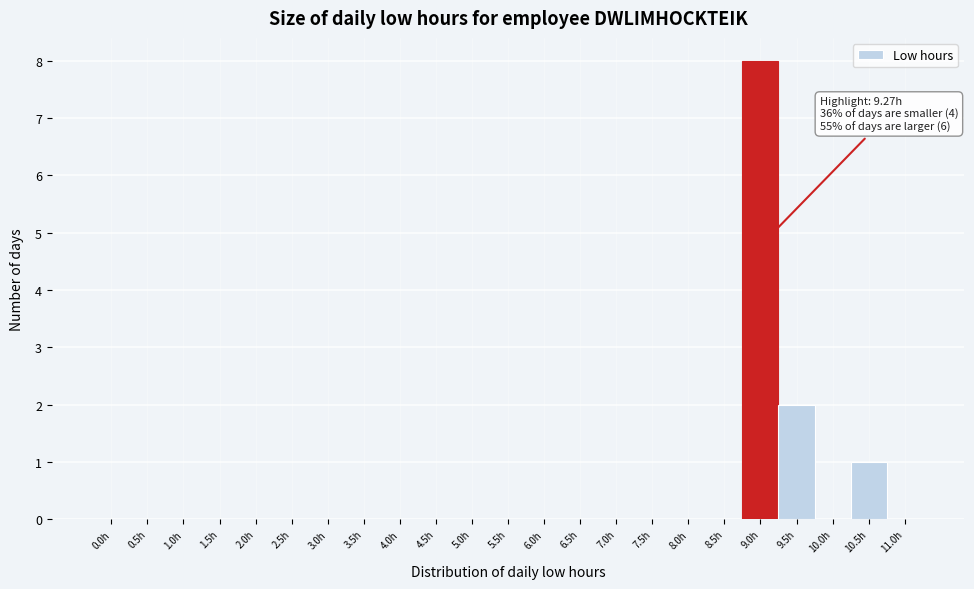

Reading right to left, transcribe all the data shown in this chart.

11.0h=0	10.5h=1	10.0h=0	9.5h=2	9.0h=8	8.5h=0	8.0h=0	7.5h=0	7.0h=0	6.5h=0	6.0h=0	5.5h=0	5.0h=0	4.5h=0	4.0h=0	3.5h=0	3.0h=0	2.5h=0	2.0h=0	1.5h=0	1.0h=0	0.5h=0	0.0h=0